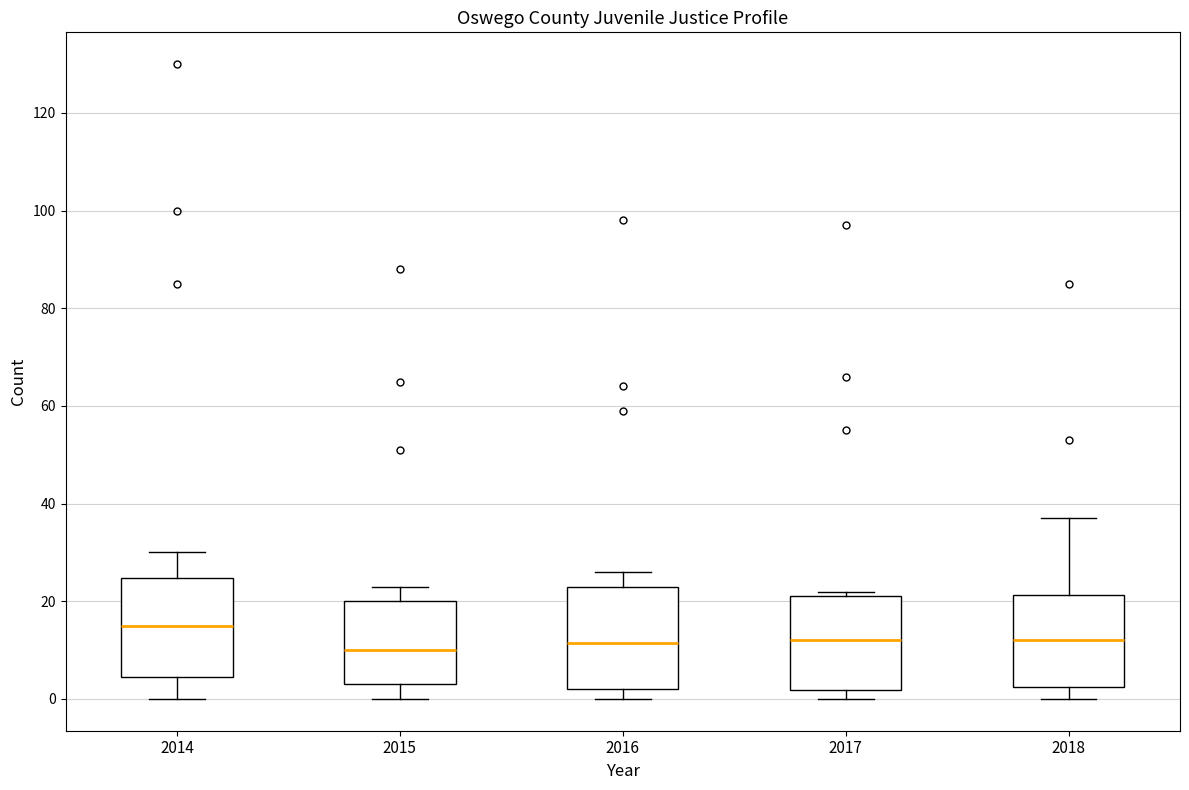

Where is the lower edge of the box at x = 2017 on the y-axis? The values are not printed on the chart, so give them approximately, as read against the axis.

2